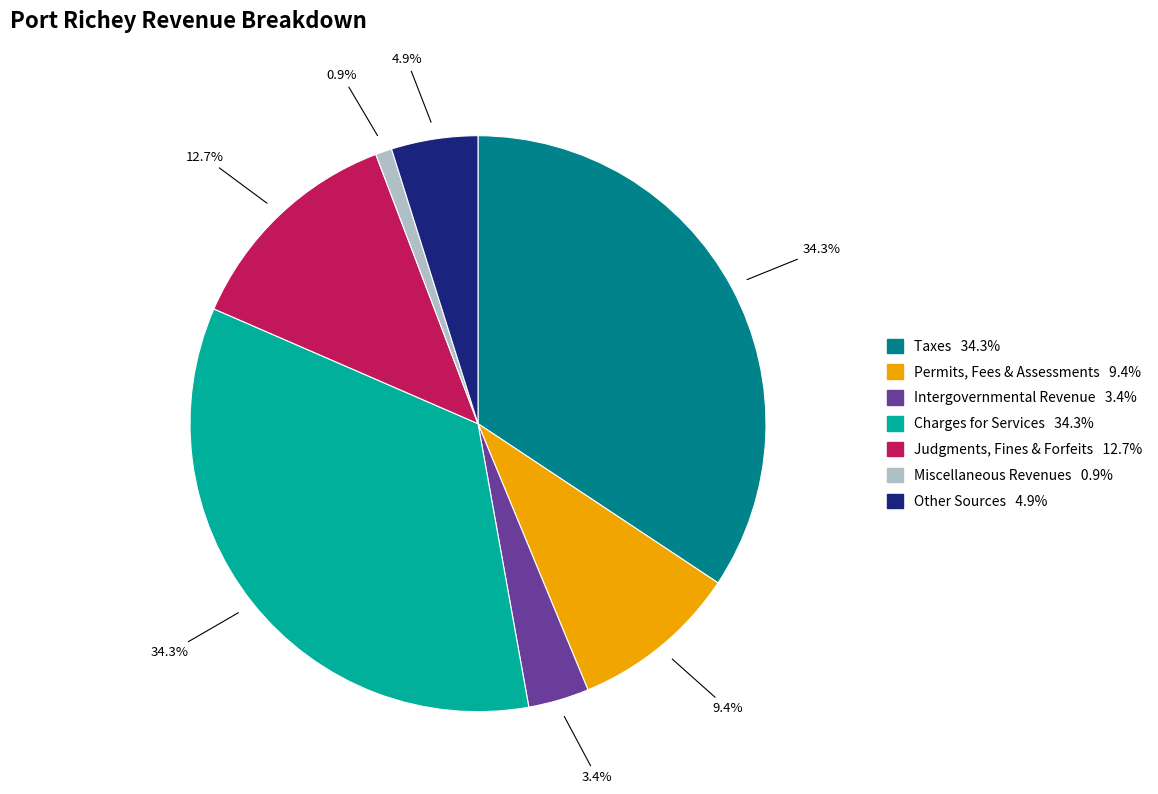

Is there any slice that represents more than half of the pie?

No